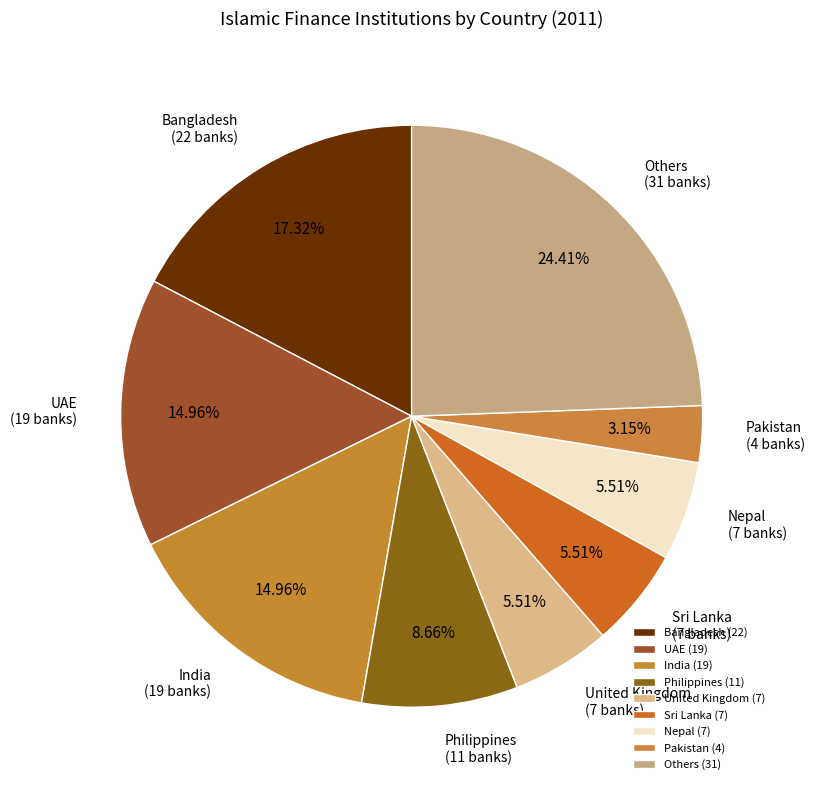

Is there any slice that represents more than half of the pie?

No